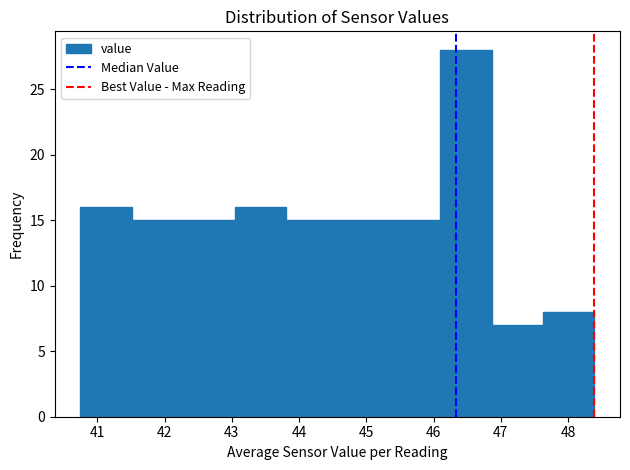

Reading left to right, transcribe this chart: for each bar, give the range it covers on the x-axis and its height. Neither the bar edges nor the heights are printed on the chart, so give them approximately, as read against the axes.

40.8 to 41.5: 16
41.5 to 42.3: 15
42.3 to 43.0: 15
43.0 to 43.8: 16
43.8 to 44.6: 15
44.6 to 45.3: 15
45.3 to 46.1: 15
46.1 to 46.9: 28
46.9 to 47.6: 7
47.6 to 48.4: 8